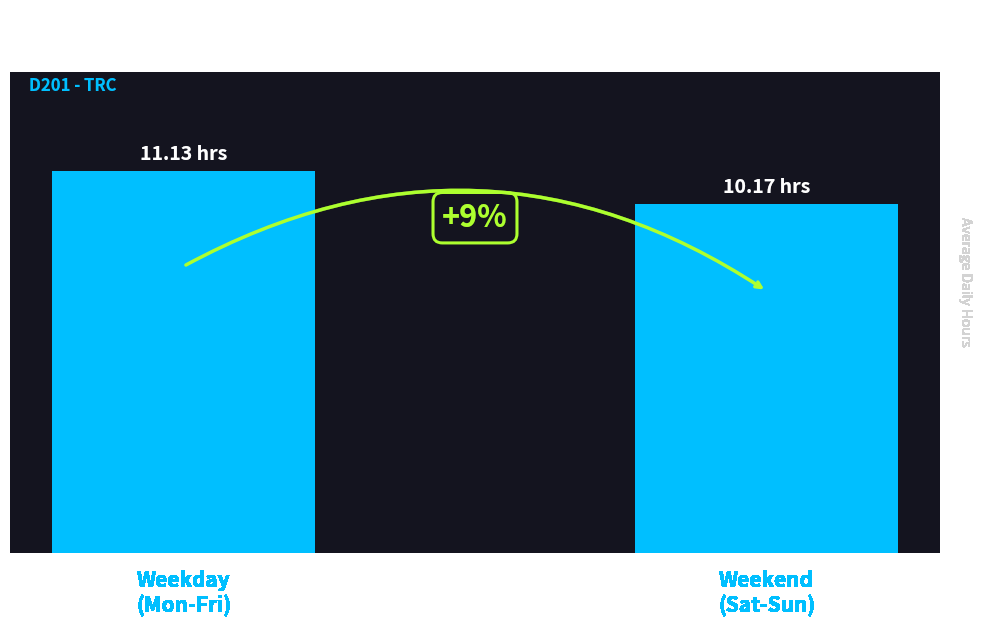

At which label is the value closest to 10?

Weekend
(Sat-Sun)